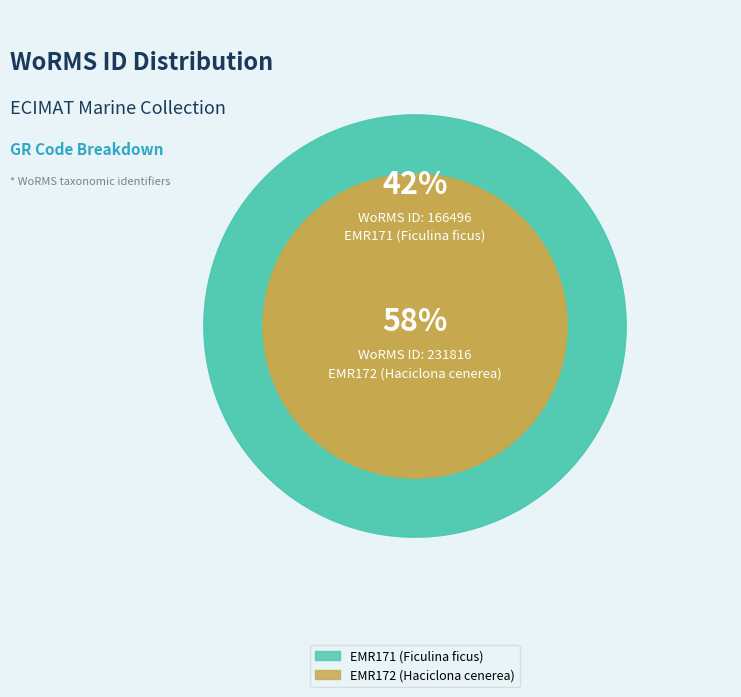

The EMR171 (Ficulina ficus) slice represents 55% of the pie. True or false?

False